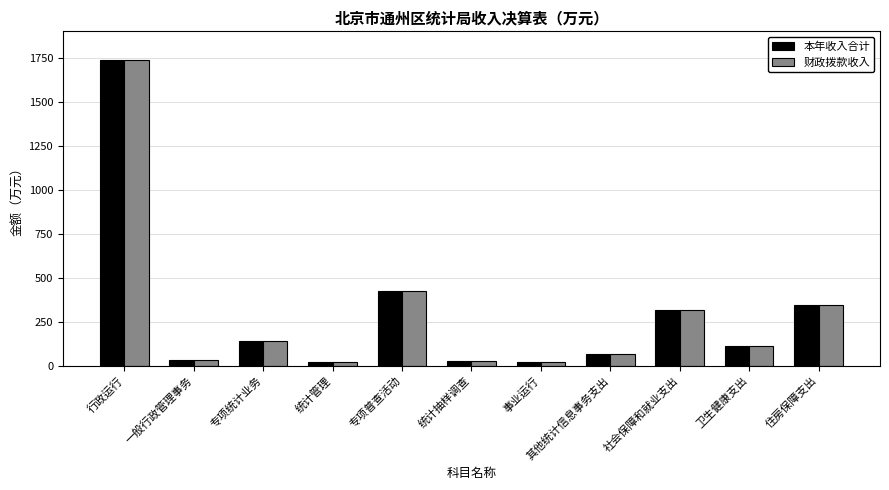

What is the sum of the 本年收入合计 values at 住房保障支出 and 专项统计业务?

483.1